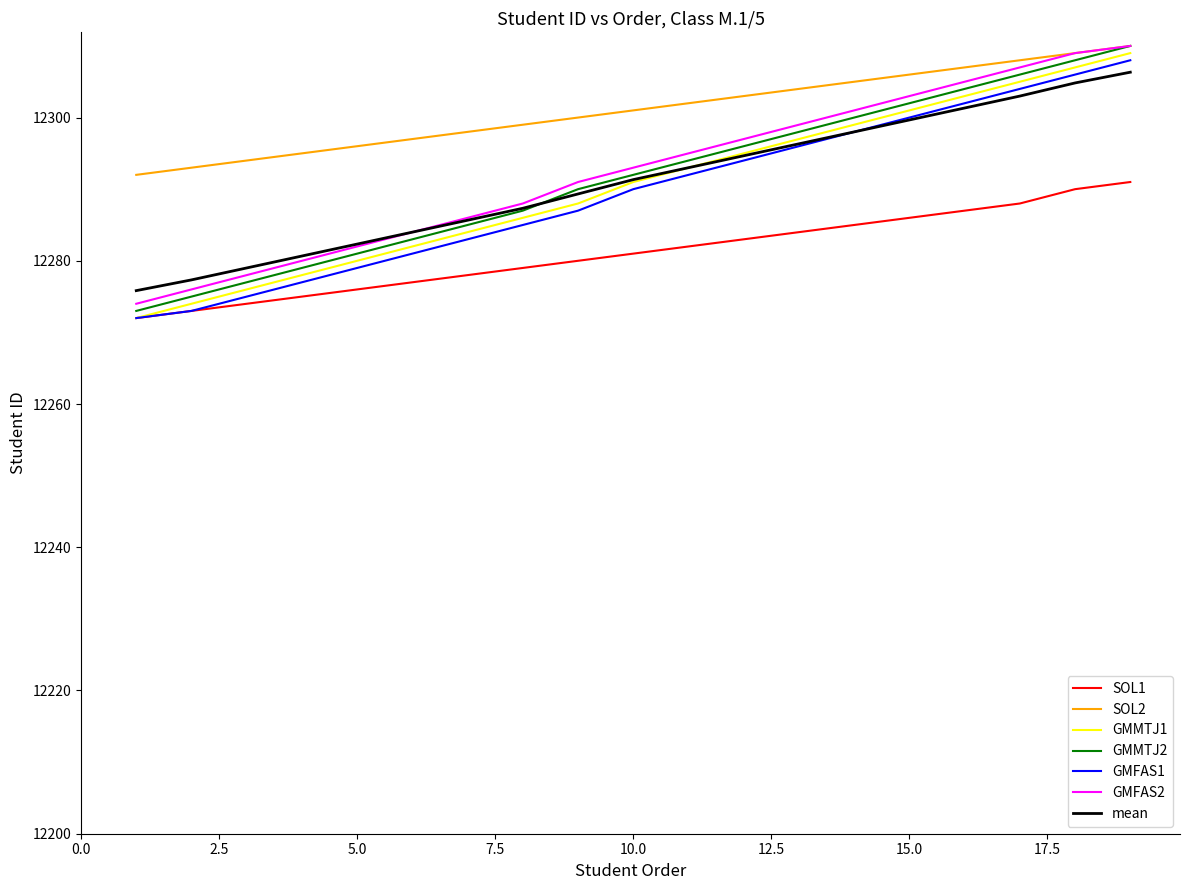

True or false: GMMTJ1 has more than 2 points higher than both neighbors.

False